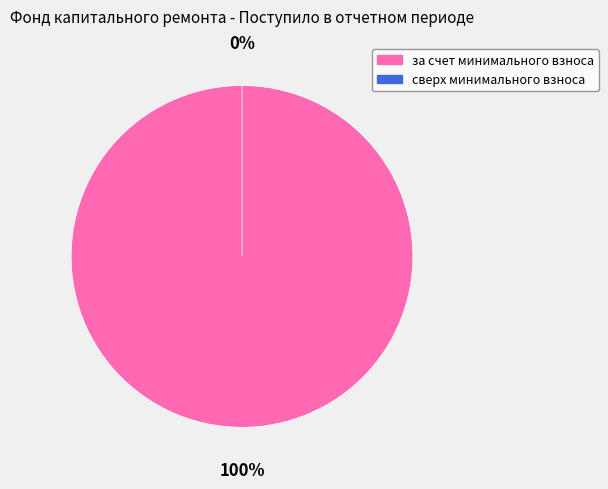

What portion of the pie excludes сверх минимального взноса?

100.0%